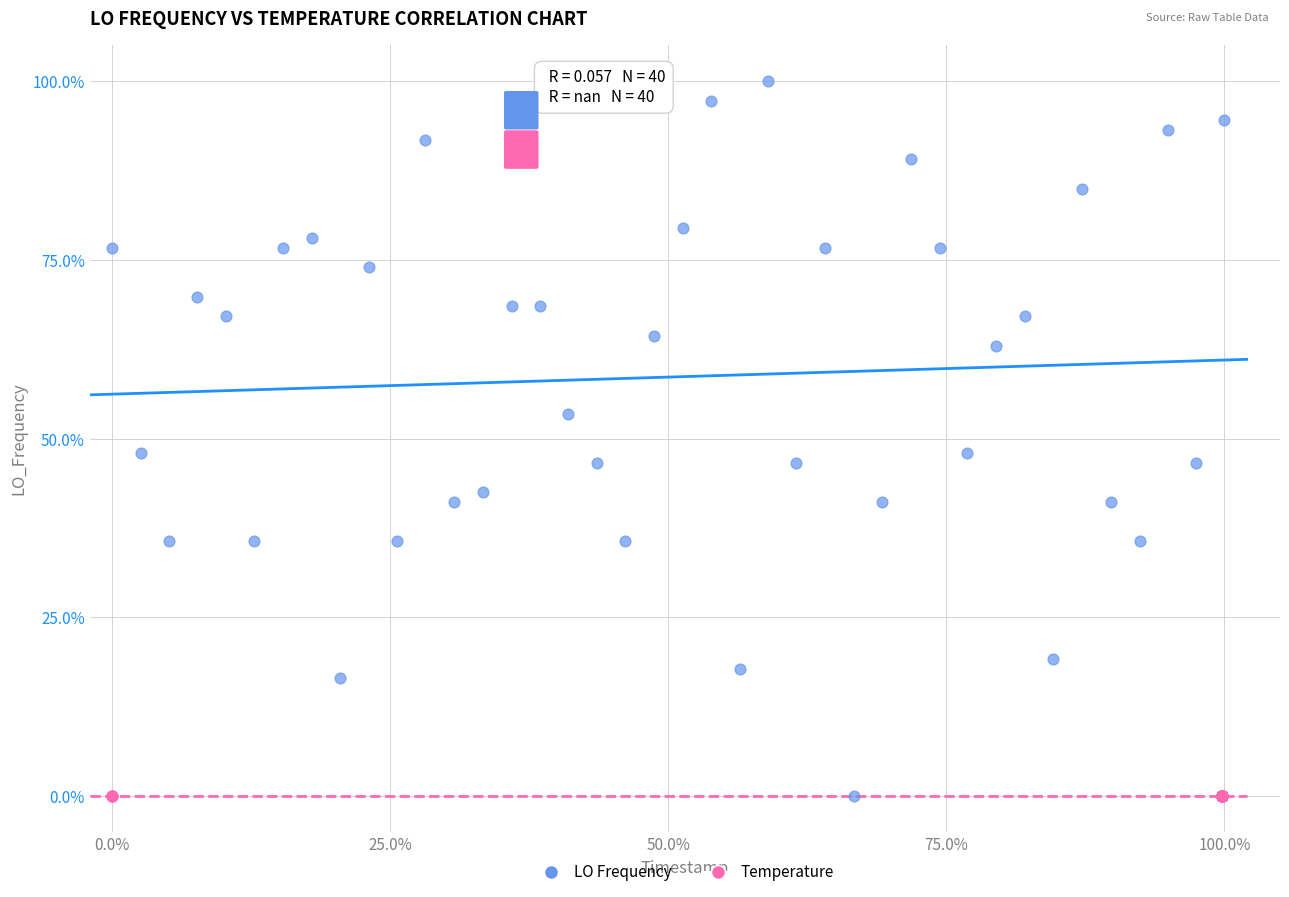

Which series reaches the maximum Y coordinate?

LO Frequency